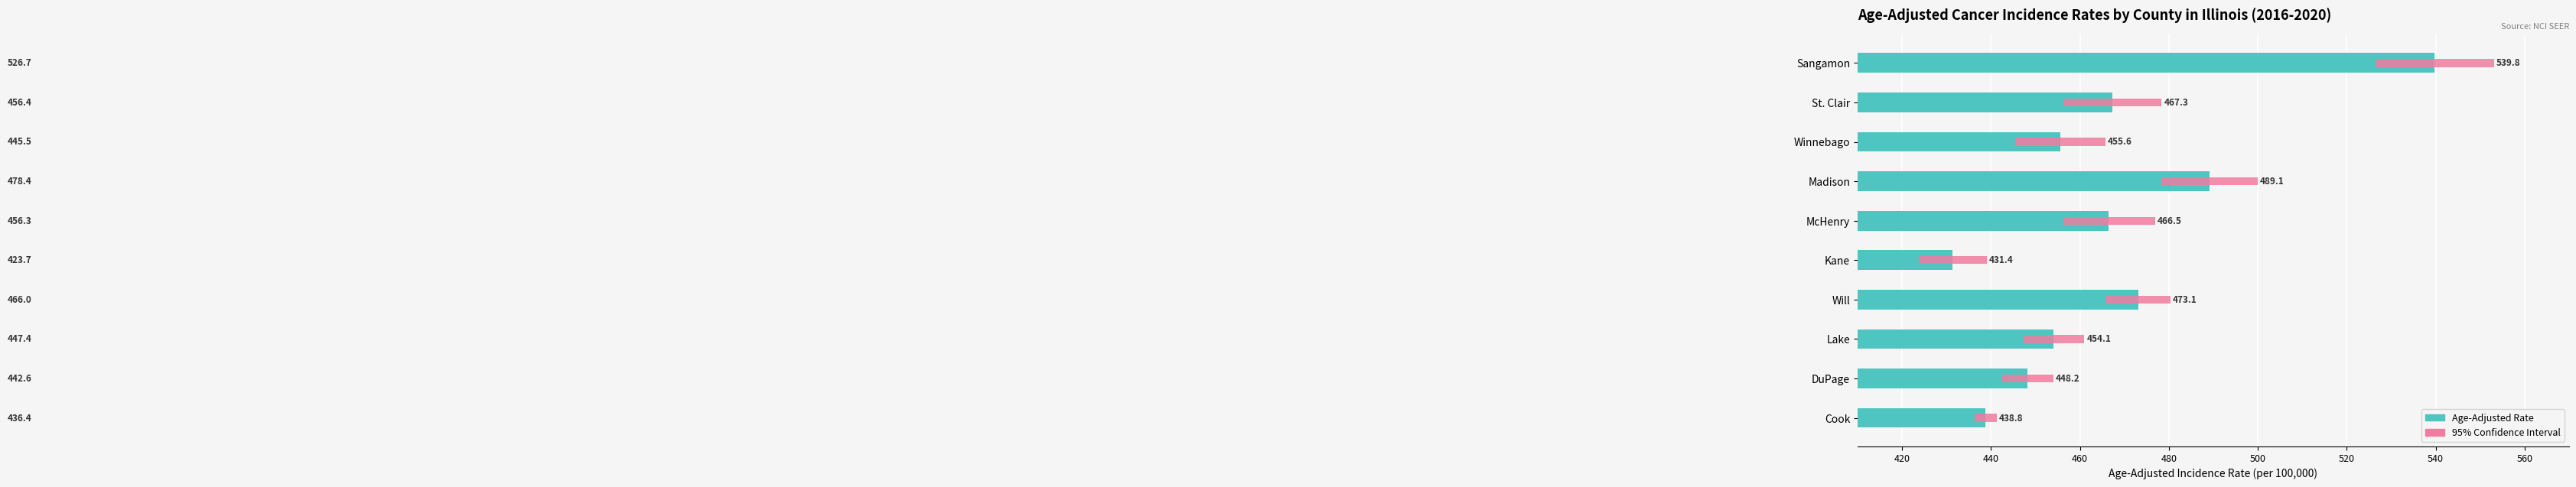

The 95% Confidence Interval series shows 38.8 at St. Clair. True or false?

False